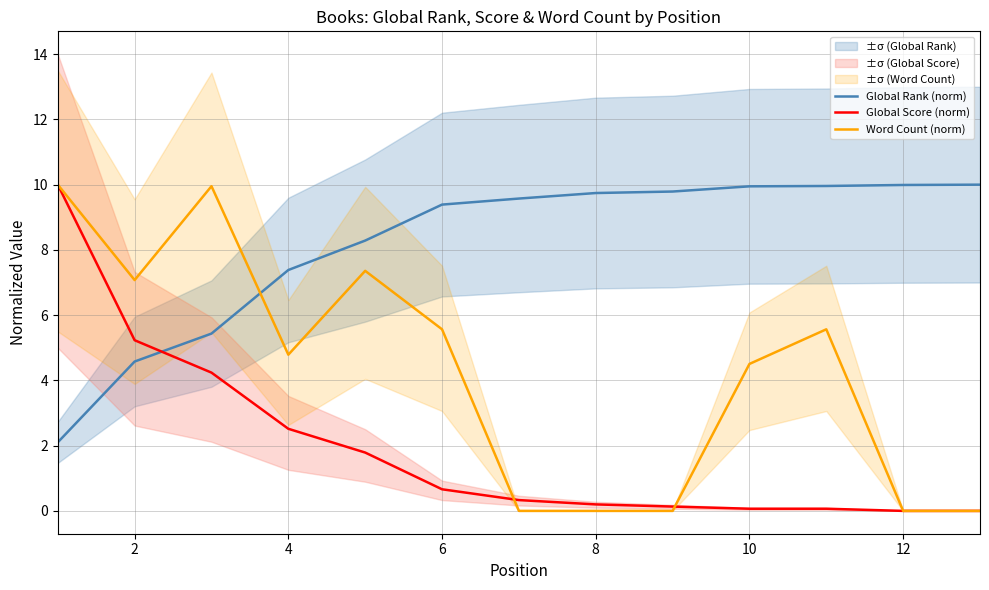

At which label is Word Count (norm) closest to 5?

4